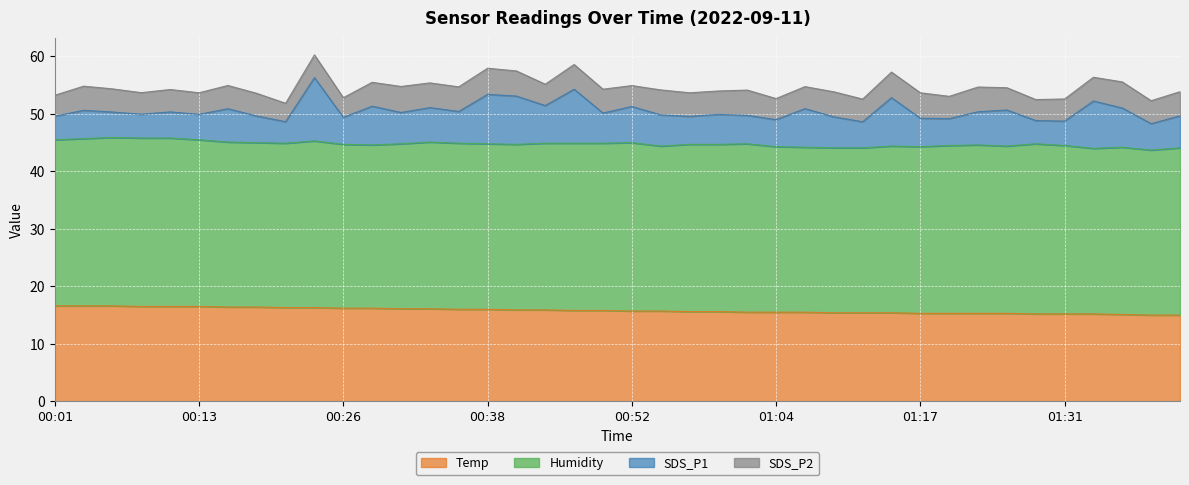

How many values in the SDS_P2 series are below 4?

17